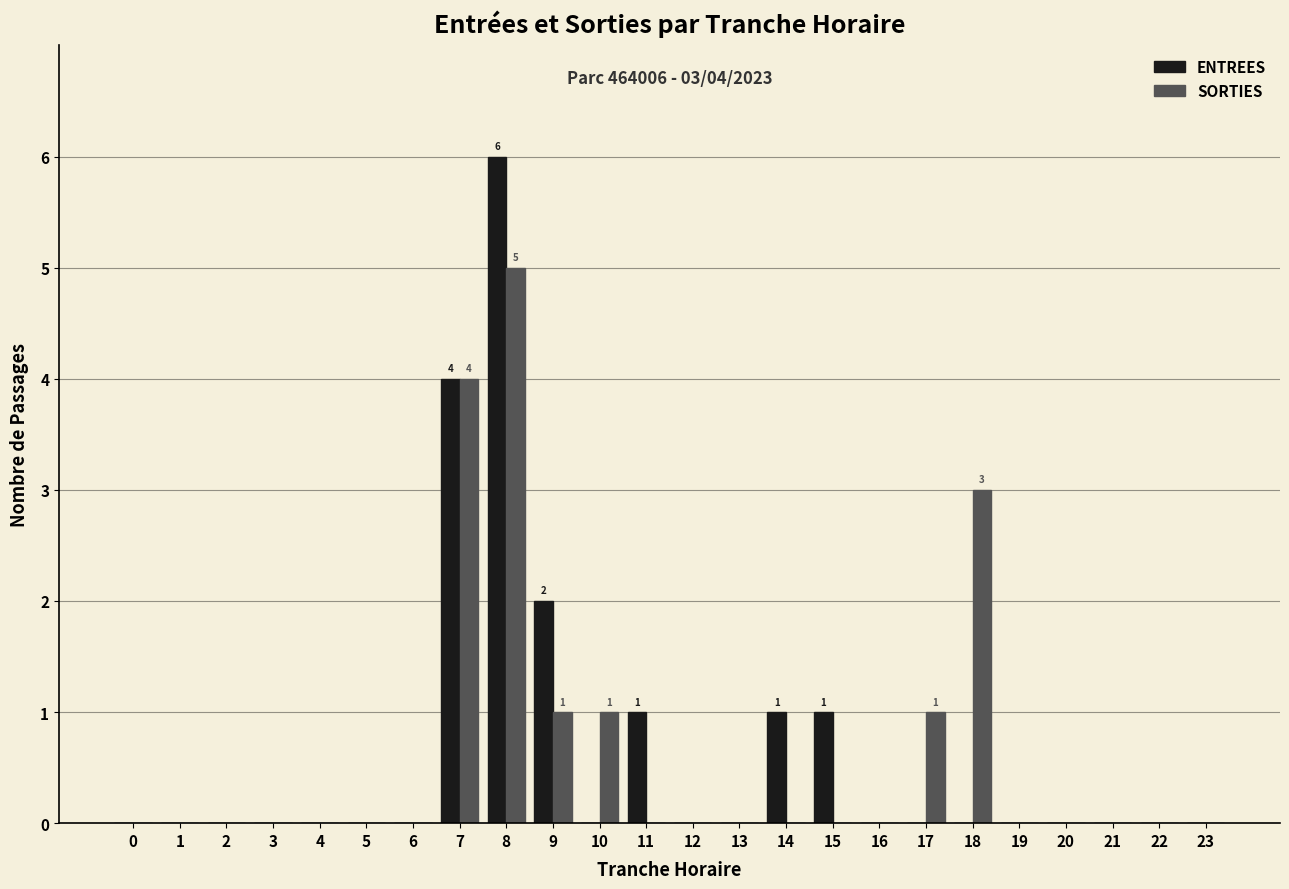

Which category has the highest value in the SORTIES series?

8